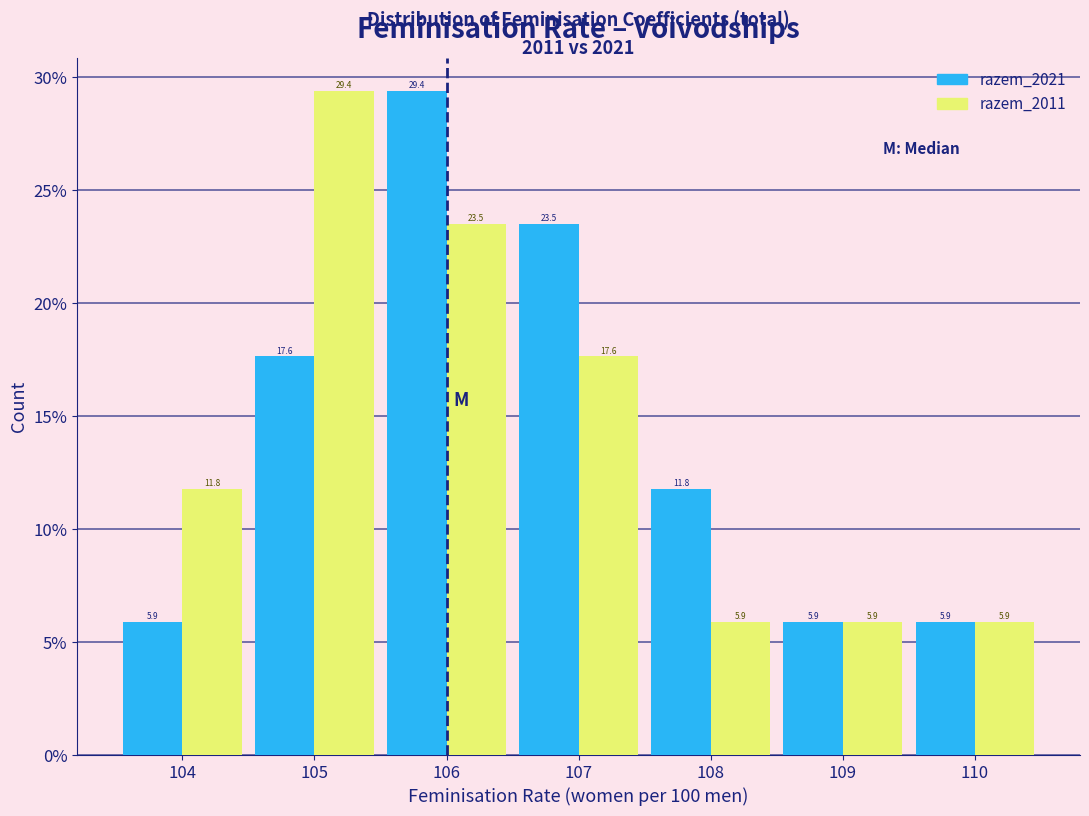

In the razem_2021 series, which range on the x-axis has the tallest bar?

105.5 to 106.5